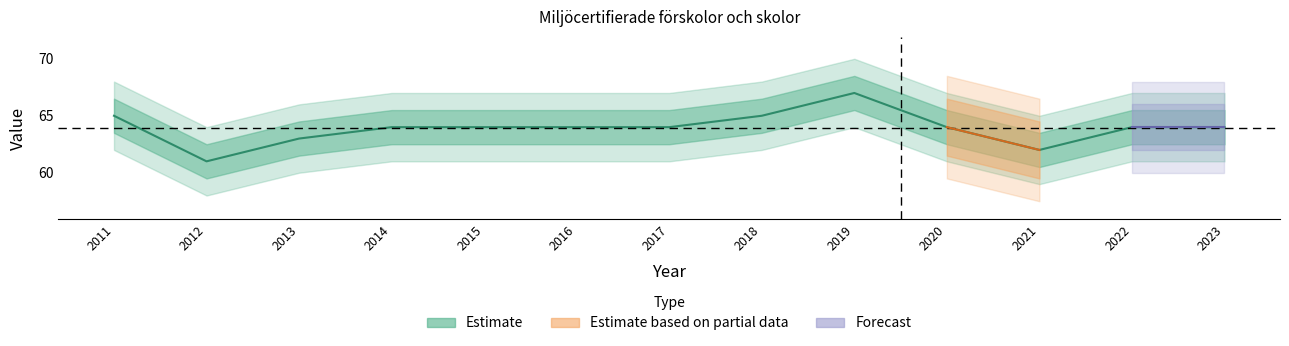

Reading right to left, extract all data points from this chart.

64	64	62	64	67	65	64	64	64	64	63	61	65